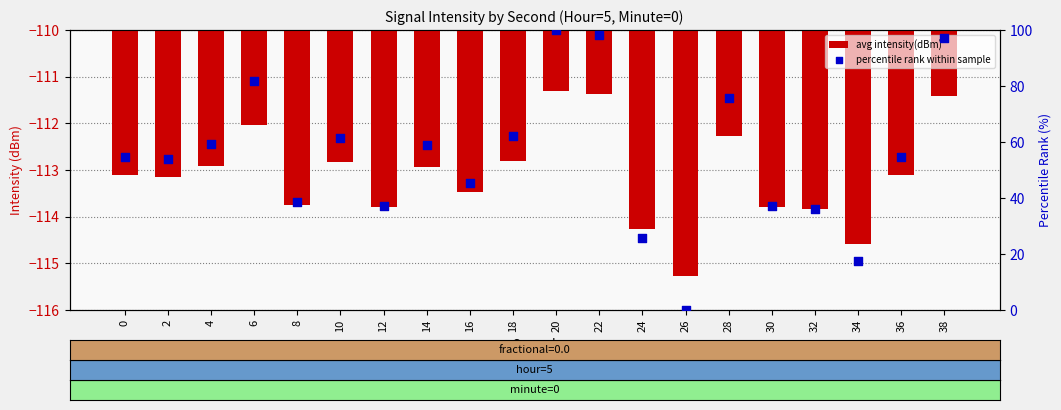

At how many categories does at least one series exceed -3?

20